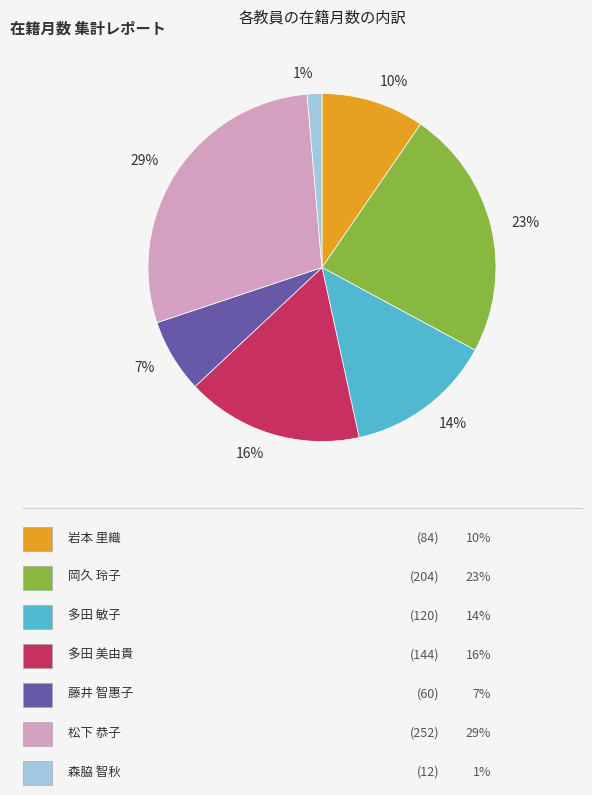

How many slices are in this pie chart?

7